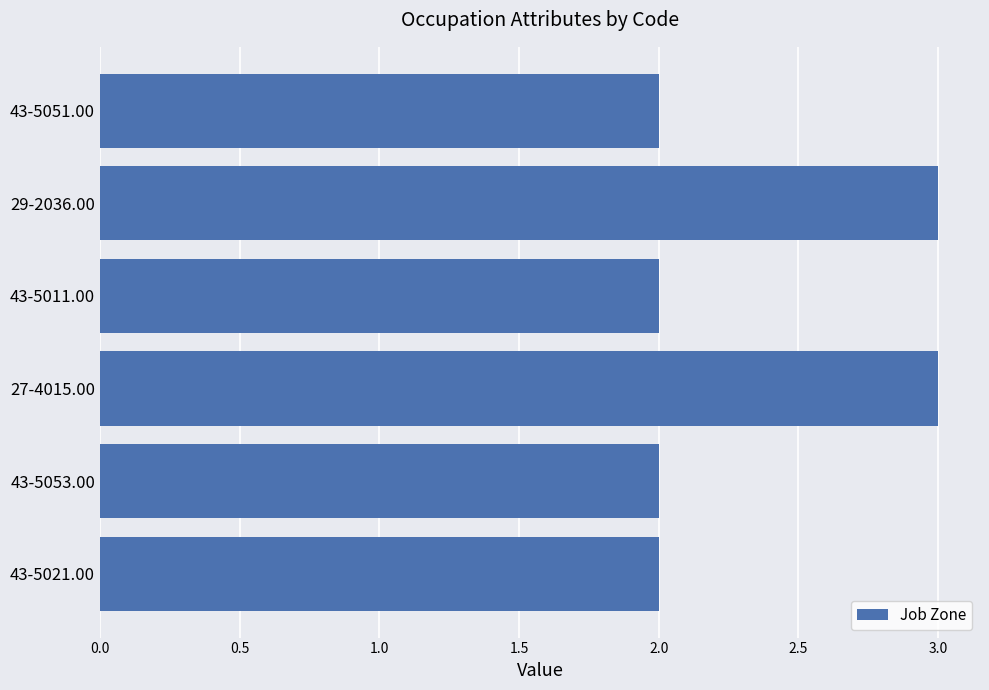

Reading top to bottom, transcribe all the data shown in this chart.

43-5051.00=2	29-2036.00=3	43-5011.00=2	27-4015.00=3	43-5053.00=2	43-5021.00=2